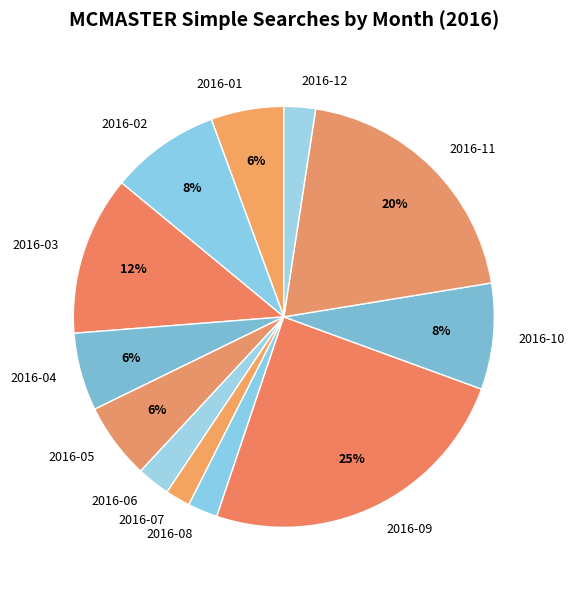

Do 2016-10 and 2016-02 together represent more than half of the pie?

No